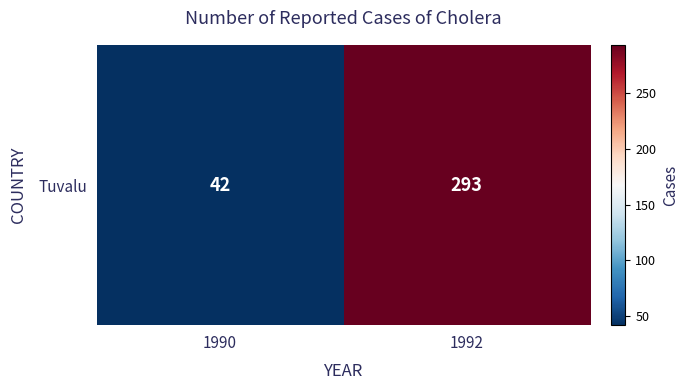

List the labels in order of value, largest first.

1992, 1990